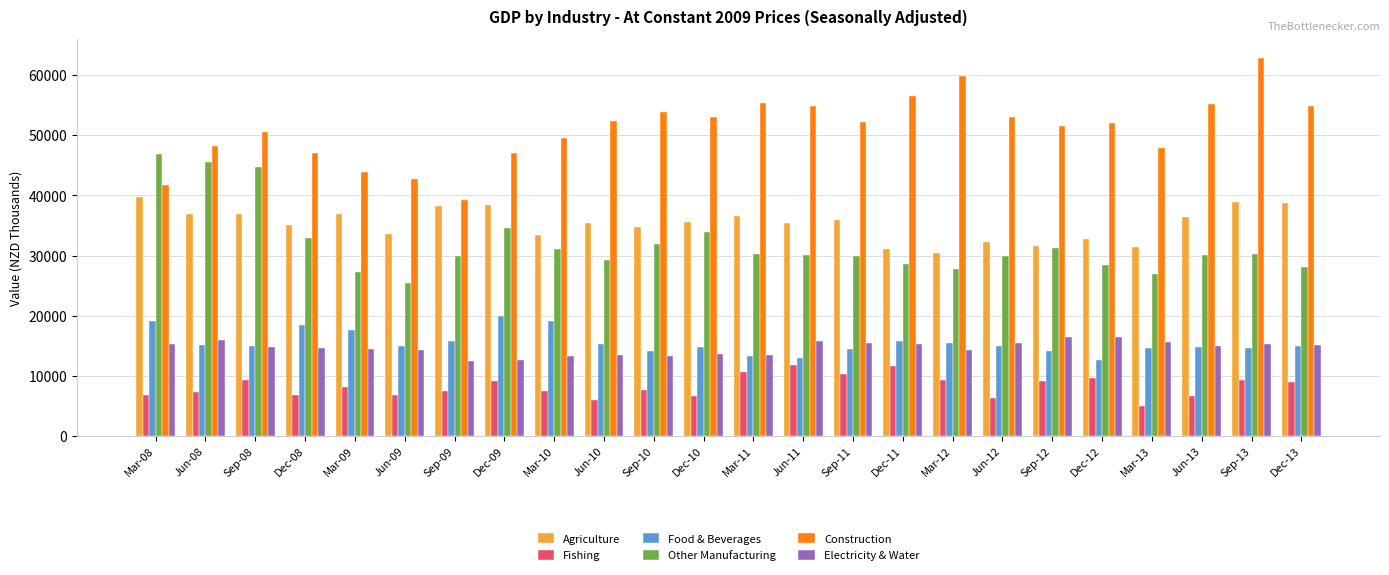

At Sep-09, list the series in order from smallest to largest.

Fishing, Electricity & Water, Food & Beverages, Other Manufacturing, Agriculture, Construction